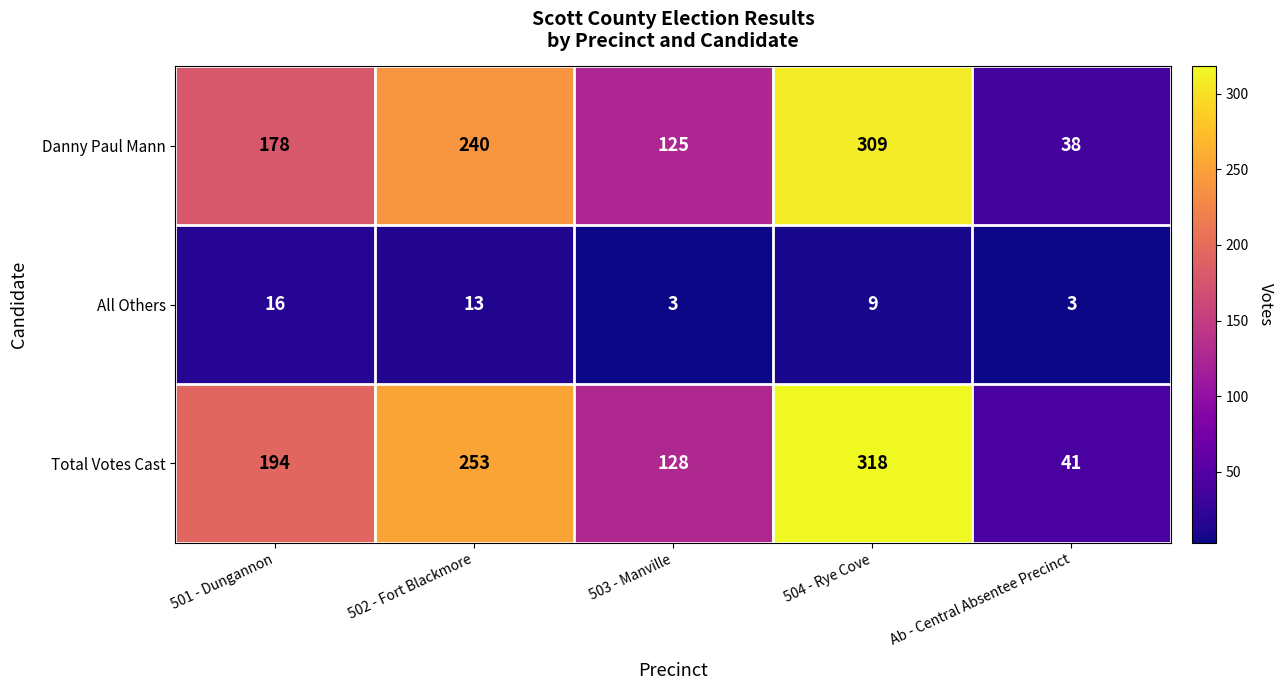

Is the value of All Others at Ab - Central Absentee Precinct greater than the value of Total Votes Cast at Ab - Central Absentee Precinct?

No